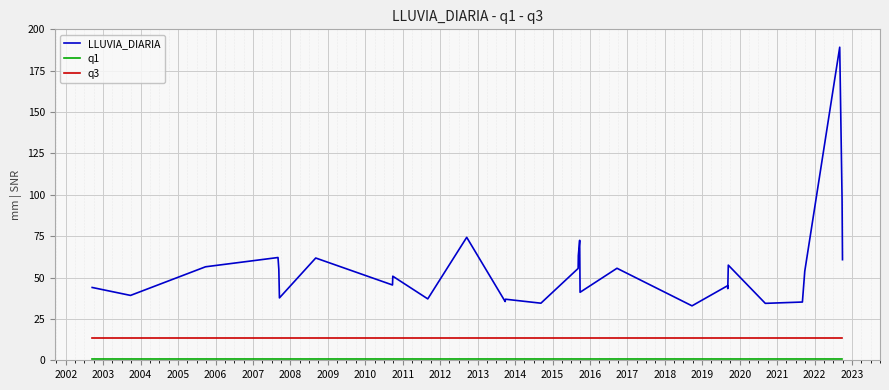

Which series has the largest range (max minus min)?

LLUVIA_DIARIA